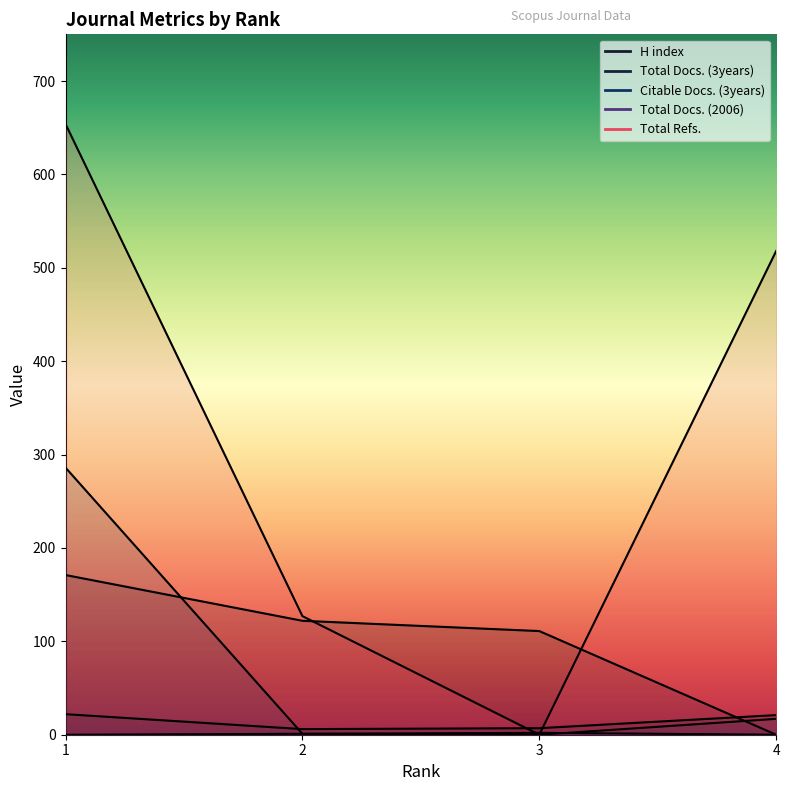

What is the value of the Total Docs. (2006) point at the 3rd from the left?

2